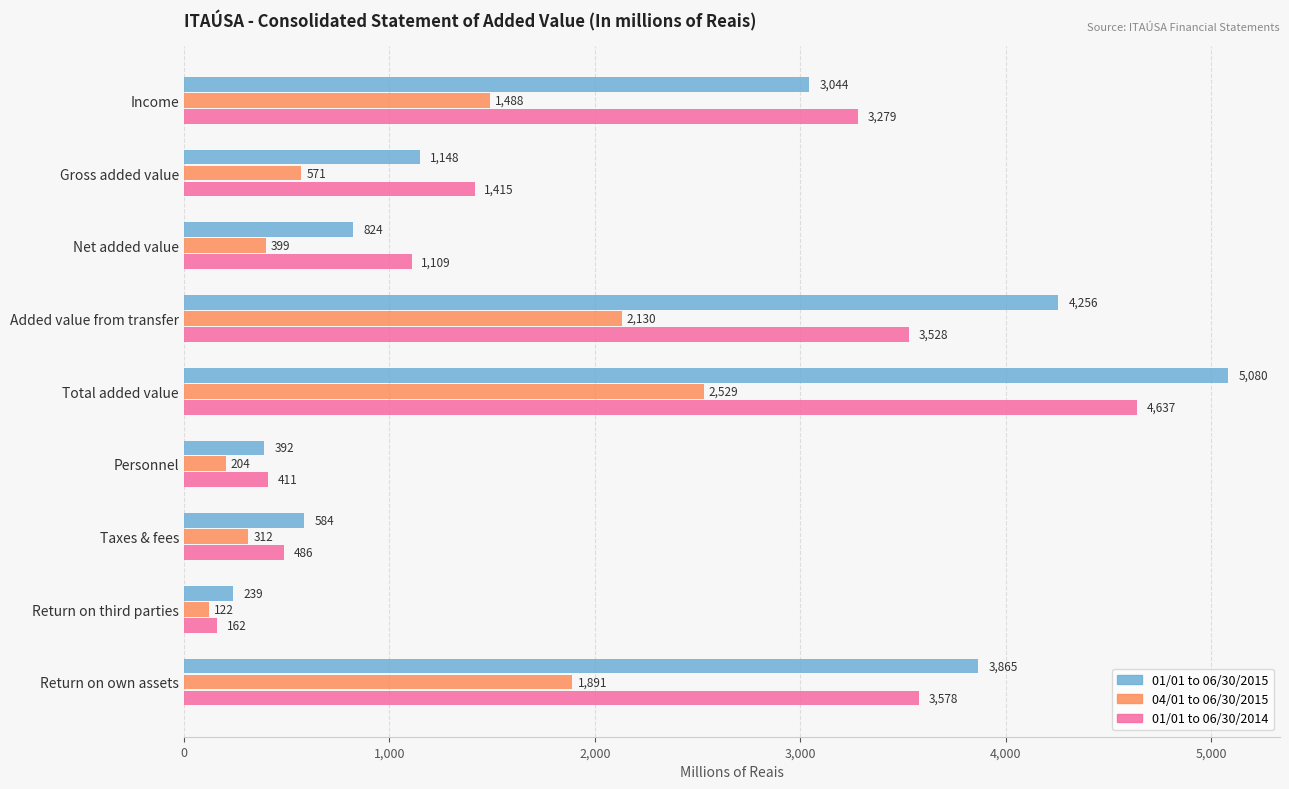

Count the number of categories in the chart.

9